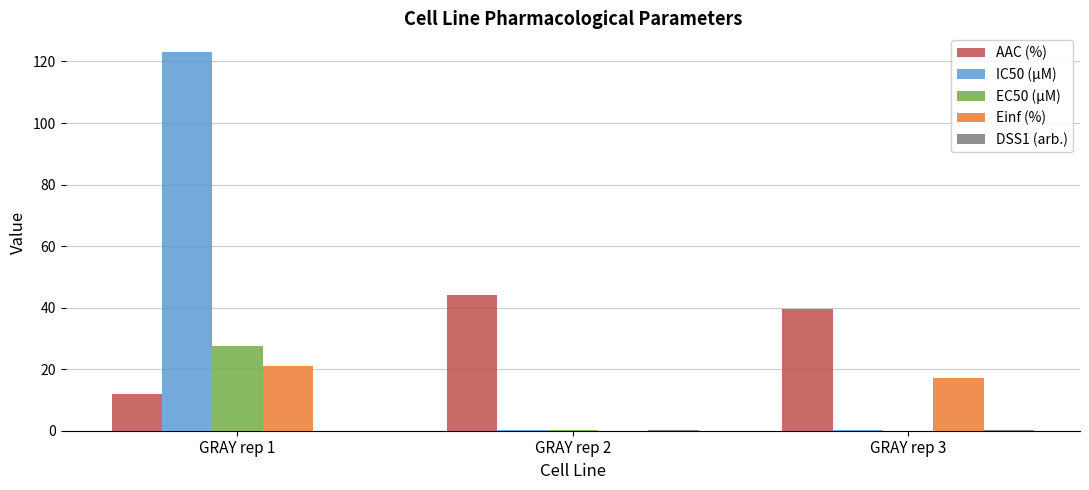

The value of AAC (%) at GRAY rep 3 is 39.7. True or false?

True